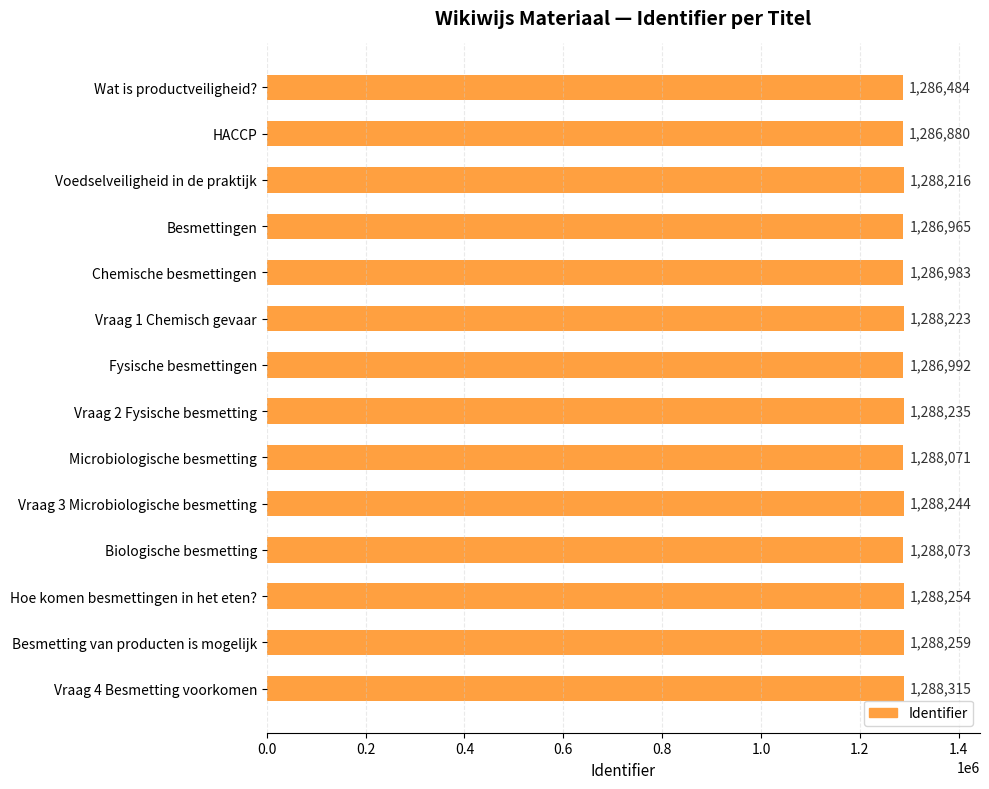

What is the approximate value at Besmettingen?

1286965